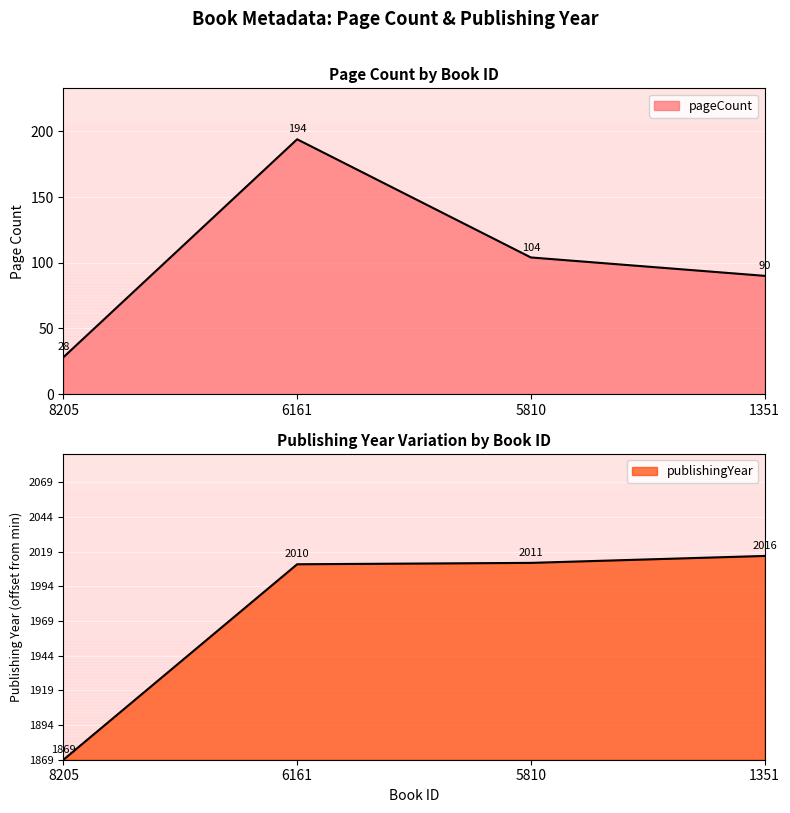

What is the sum of all pageCount values?

416